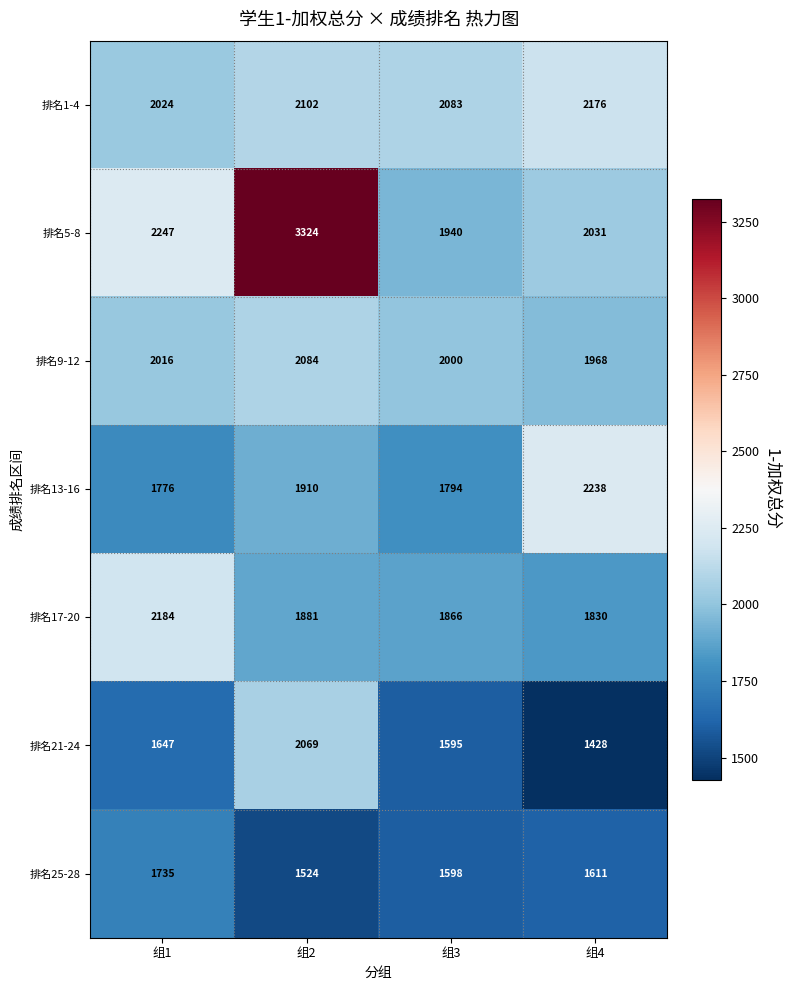

Between 组1 and 组3, which series saw the biggest shift?

排名17-20